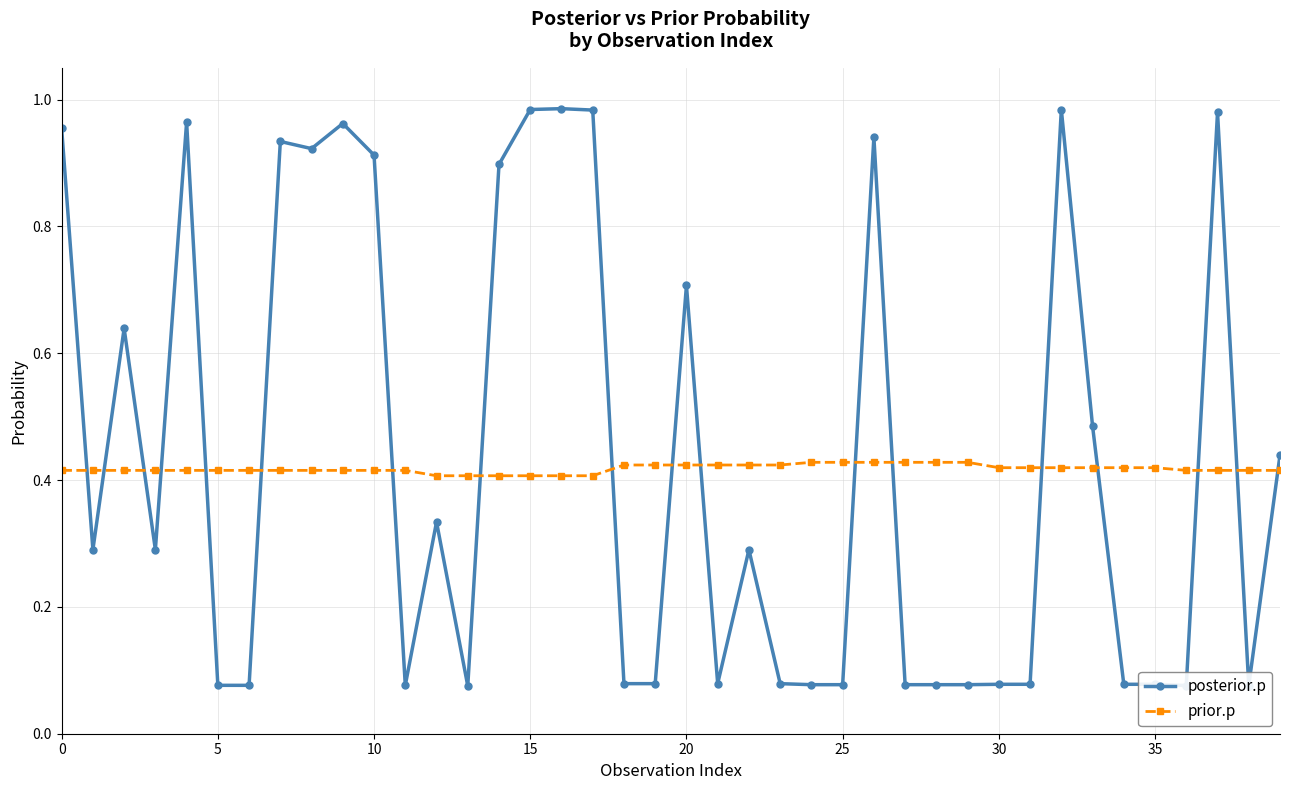

How many intersections are there between prior.p and posterior.p?

18